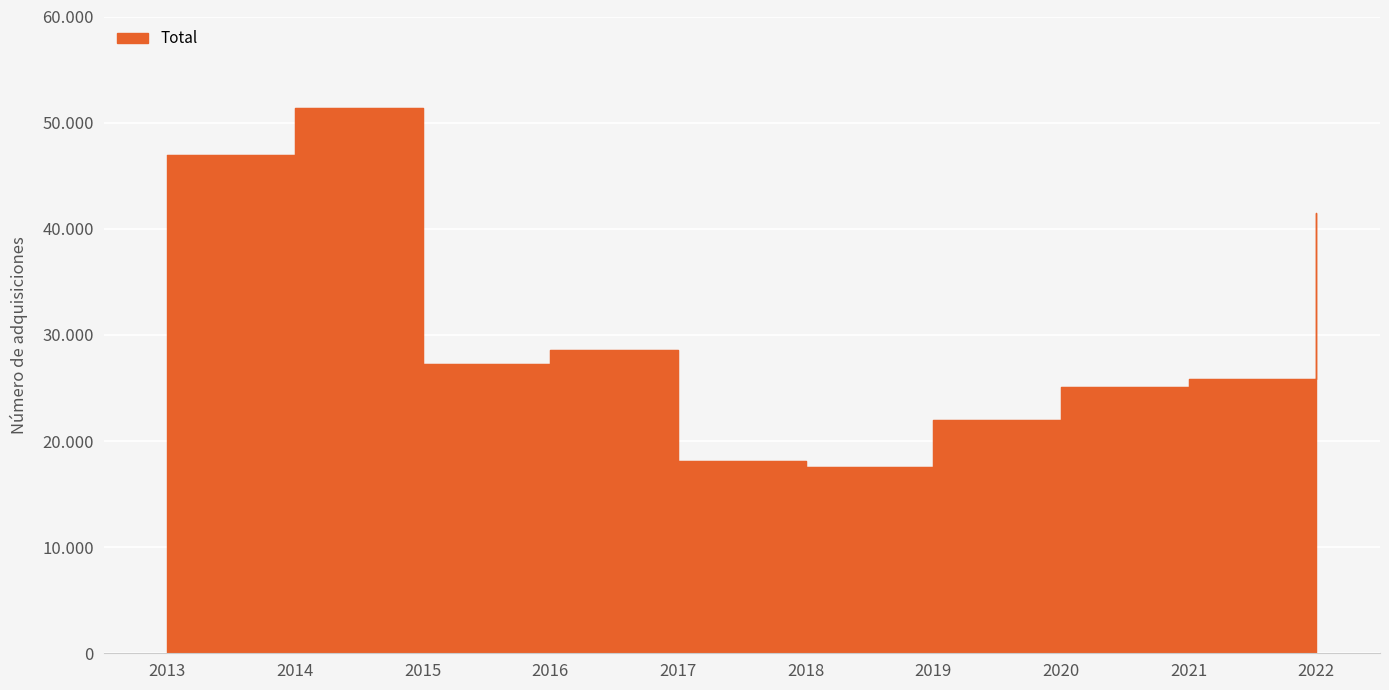

True or false: there are more than 2 points higher than both neighbors.

False